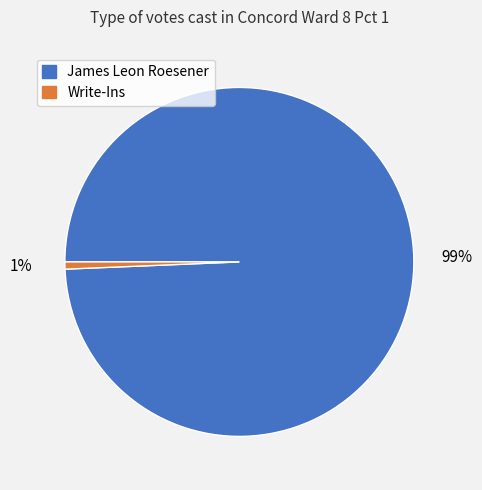

Which category accounts for the majority?

James Leon Roesener